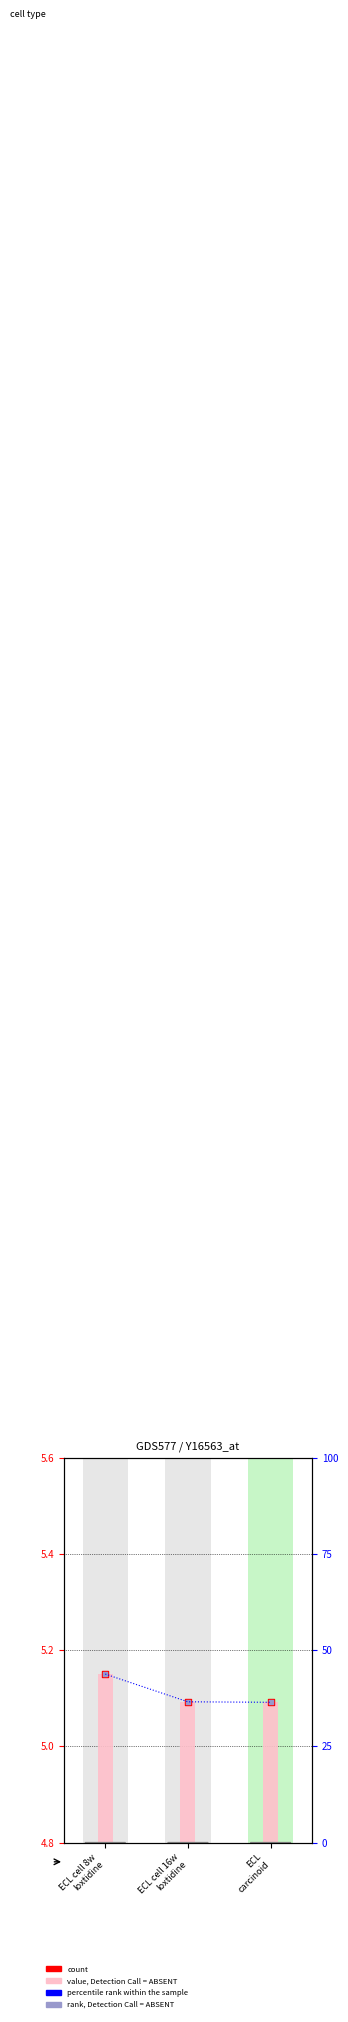

What are all the series names shown in the legend?

value, Detection Call = ABSENT, count, rank, Detection Call = ABSENT, percentile rank within the sample